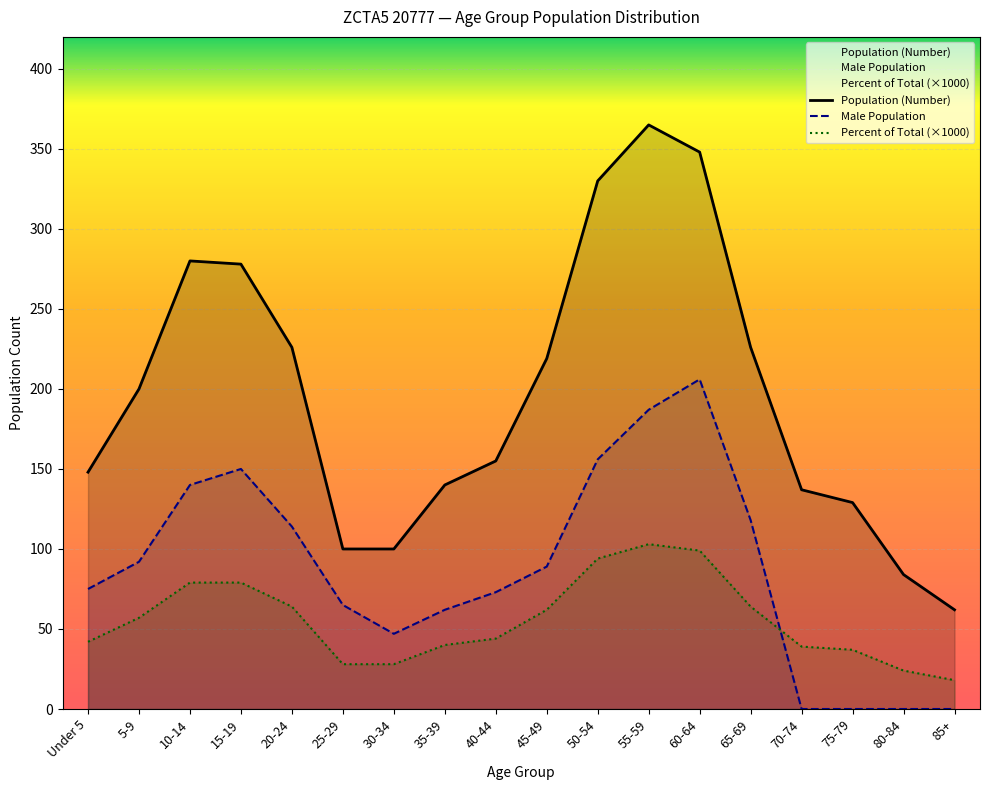

Reading left to right, extract all data points from this chart.

Population (Number): 148	200	280	278	226	100	100	140	155	219	330	365	348	226	137	129	84	62
Male Population: 75	92	140	150	114	65	47	62	73	89	156	187	206	118	0	0	0	0
Percent of Total (×1000): 42	57	79	79	64	28	28	40	44	62	94	103	99	64	39	37	24	18